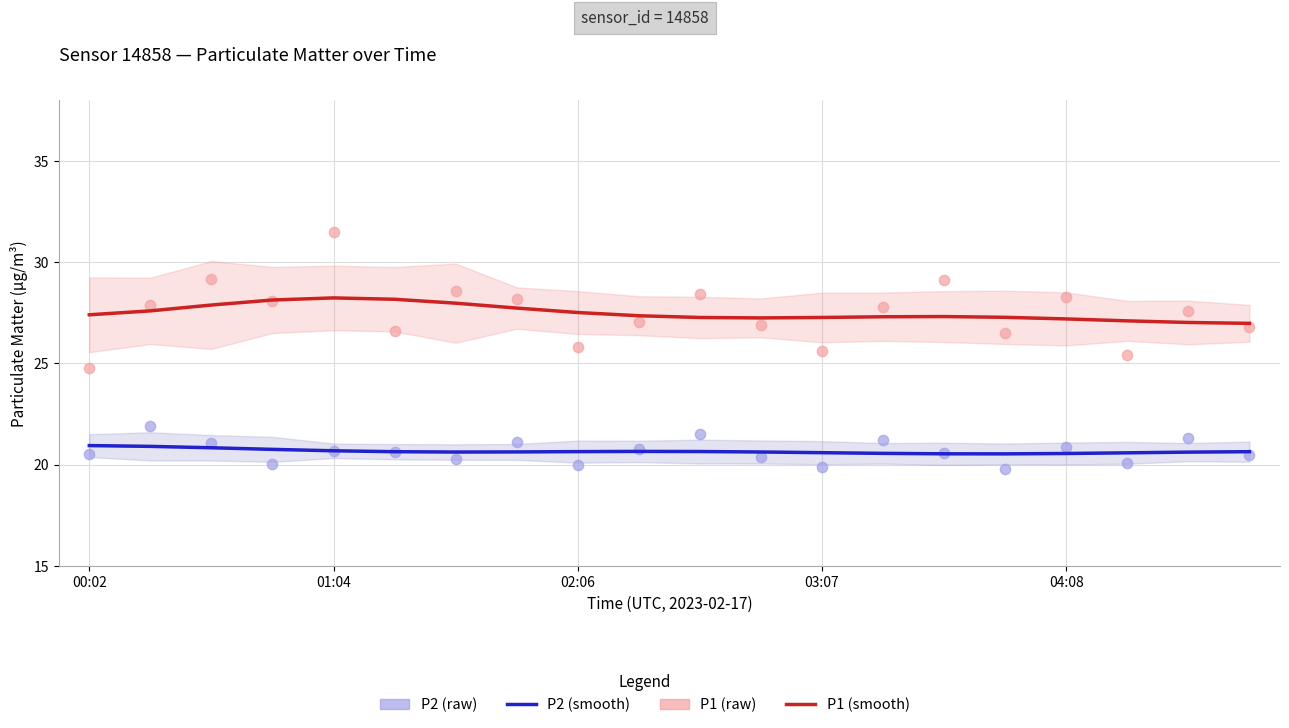

What are all the series names shown in the legend?

P1 (smooth), P2 (smooth), P1 (raw), P2 (raw)